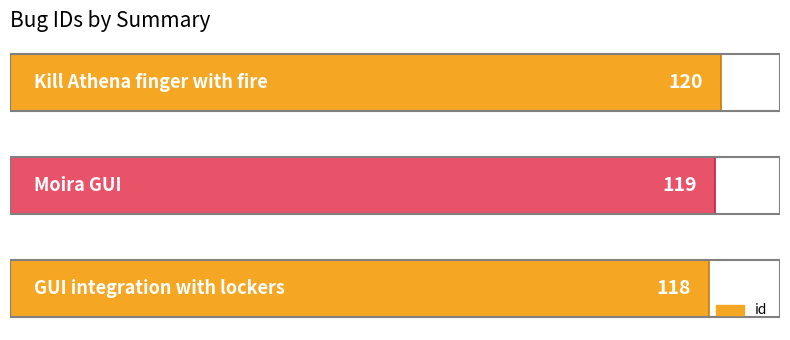

What is the minimum value shown in the chart?

118